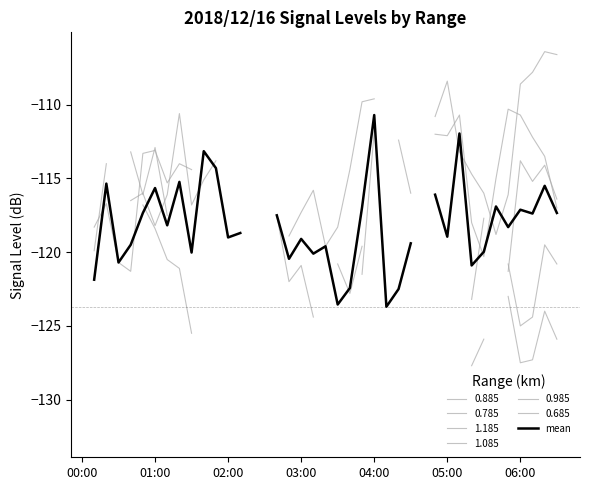

How many points are higher than both their immediate neighbors (excluding endpoints)?

11